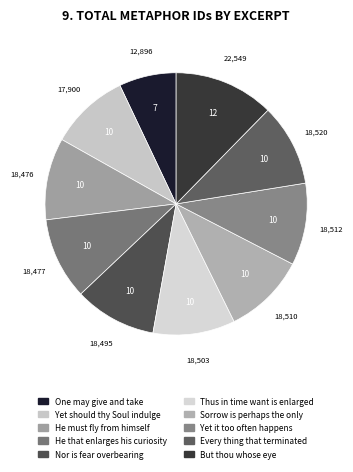

Count the number of slices in the pie.

10